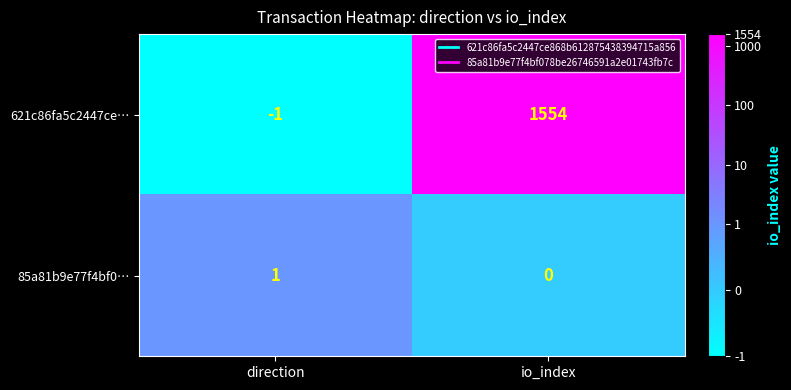

Which series has the largest total across all categories?

621c86fa5c2447ce…